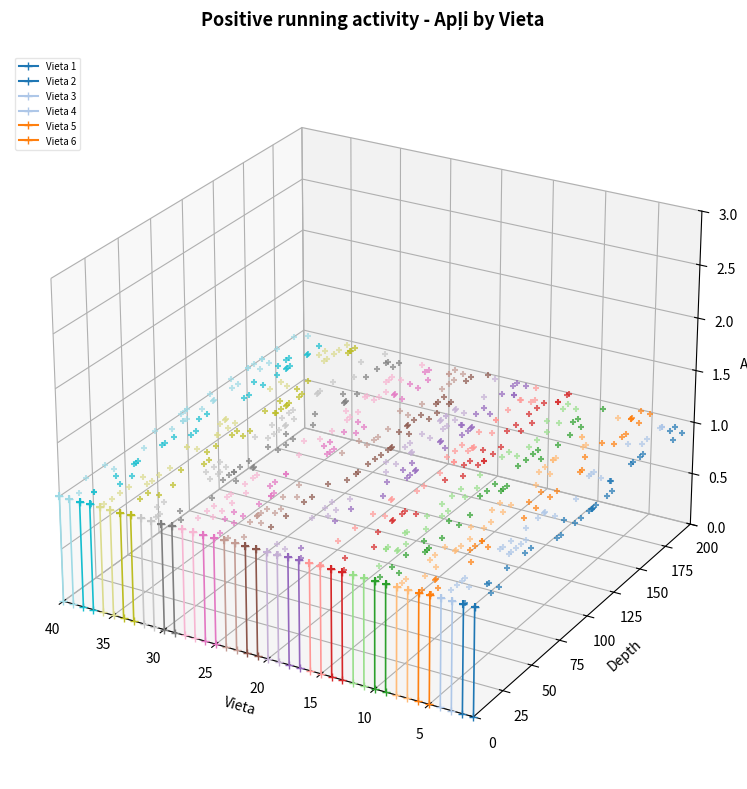

At which category is the sum across all series the highest?

5